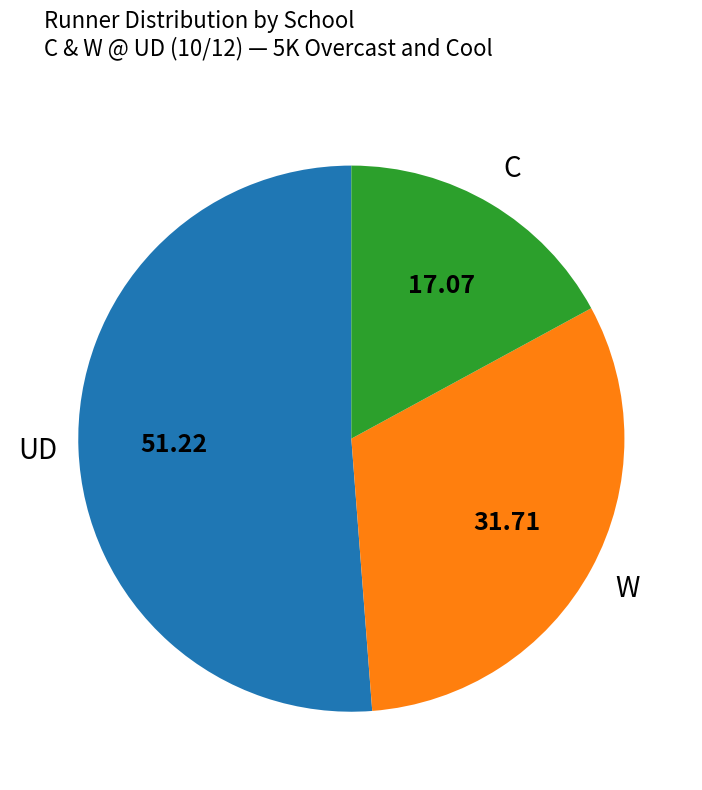

Does any single category account for the majority?

Yes